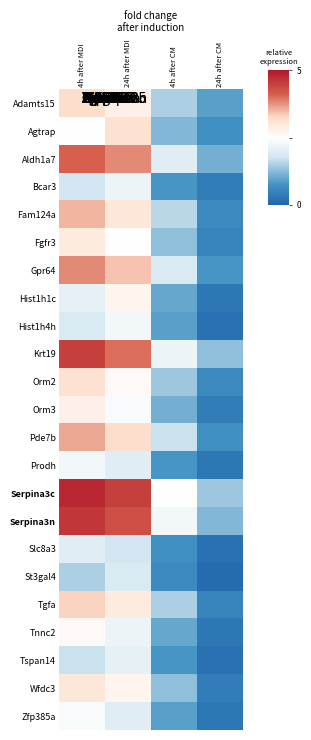

Reading left to right, extract all data points from this chart.

Adamts15: 4h after MDI=3.2	24h after MDI=2.8	4h after CM=1.5	24h after CM=0.9
Agtrap: 4h after MDI=2.5	24h after MDI=3.1	4h after CM=1.2	24h after CM=0.7
Aldh1a7: 4h after MDI=4.1	24h after MDI=3.8	4h after CM=2.0	24h after CM=1.1
Bcar3: 4h after MDI=1.8	24h after MDI=2.2	4h after CM=0.8	24h after CM=0.4
Fam124a: 4h after MDI=3.5	24h after MDI=3.0	4h after CM=1.6	24h after CM=0.6
Fgfr3: 4h after MDI=2.9	24h after MDI=2.5	4h after CM=1.3	24h after CM=0.5
Gpr64: 4h after MDI=3.8	24h after MDI=3.4	4h after CM=1.9	24h after CM=0.8
Hist1h1c: 4h after MDI=2.1	24h after MDI=2.7	4h after CM=1.0	24h after CM=0.3
Hist1h4h: 4h after MDI=1.9	24h after MDI=2.3	4h after CM=0.9	24h after CM=0.2
Krt19: 4h after MDI=4.5	24h after MDI=4.0	4h after CM=2.2	24h after CM=1.3
Orm2: 4h after MDI=3.1	24h after MDI=2.6	4h after CM=1.4	24h after CM=0.6
Orm3: 4h after MDI=2.8	24h after MDI=2.4	4h after CM=1.1	24h after CM=0.4
Pde7b: 4h after MDI=3.6	24h after MDI=3.2	4h after CM=1.7	24h after CM=0.7
Prodh: 4h after MDI=2.3	24h after MDI=2.0	4h after CM=0.8	24h after CM=0.3
Serpina3c: 4h after MDI=4.8	24h after MDI=4.5	4h after CM=2.5	24h after CM=1.4
Serpina3n: 4h after MDI=4.6	24h after MDI=4.3	4h after CM=2.3	24h after CM=1.2
Slc8a3: 4h after MDI=2.0	24h after MDI=1.8	4h after CM=0.7	24h after CM=0.2
St3gal4: 4h after MDI=1.5	24h after MDI=1.9	4h after CM=0.6	24h after CM=0.1
Tgfa: 4h after MDI=3.3	24h after MDI=2.9	4h after CM=1.5	24h after CM=0.5
Tnnc2: 4h after MDI=2.6	24h after MDI=2.2	4h after CM=1.0	24h after CM=0.3
Tspan14: 4h after MDI=1.7	24h after MDI=2.1	4h after CM=0.8	24h after CM=0.2
Wfdc3: 4h after MDI=3.0	24h after MDI=2.7	4h after CM=1.3	24h after CM=0.4
Zfp385a: 4h after MDI=2.4	24h after MDI=2.0	4h after CM=0.9	24h after CM=0.3